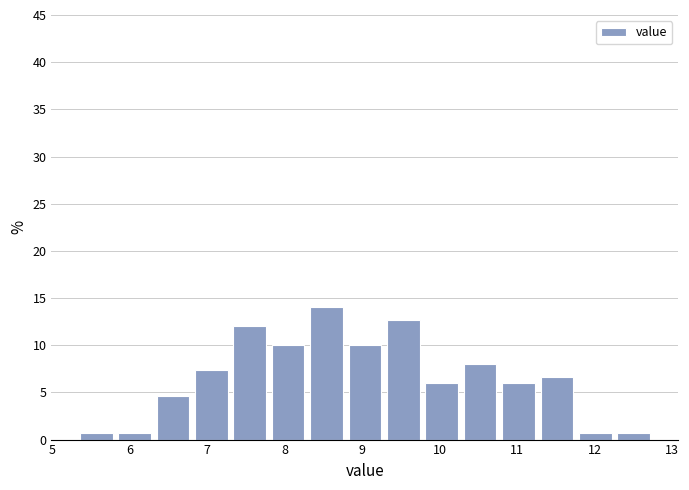

Reading left to right, list every bar in this chart as the range it spans on the x-axis followed by its height. Neither the bar edges nor the heights are printed on the chart, so give them approximately, as read against the axes.

5.3 to 5.8: 0.5
5.8 to 6.3: 0.5
6.3 to 6.8: 4.5
6.8 to 7.3: 7.5
7.3 to 7.8: 12.0
7.8 to 8.3: 10.0
8.3 to 8.8: 14.0
8.8 to 9.3: 10.0
9.3 to 9.8: 12.5
9.8 to 10.3: 6.0
10.3 to 10.8: 8.0
10.8 to 11.3: 6.0
11.3 to 11.8: 6.5
11.8 to 12.3: 0.5
12.3 to 12.8: 0.5